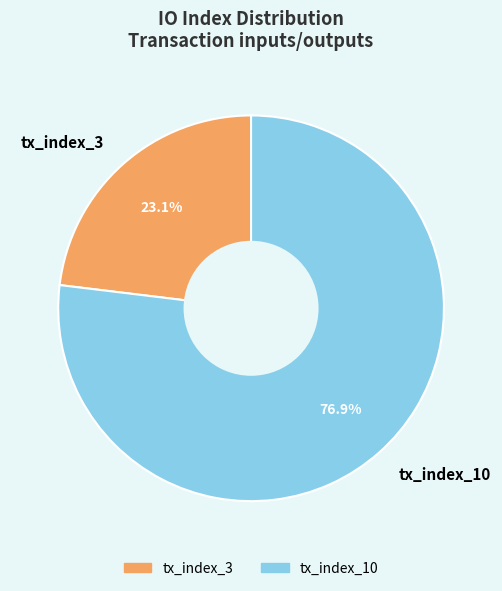

To the nearest percent, what is the average slice percentage?

50%